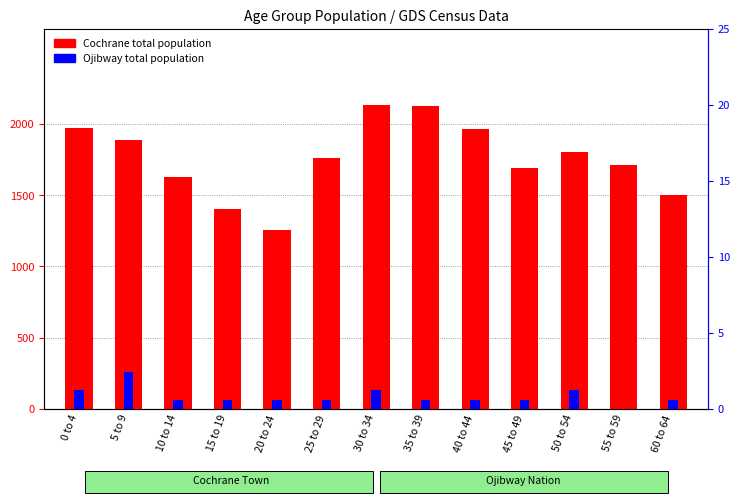

At which label does Cochrane total population reach its minimum?

20 to 24